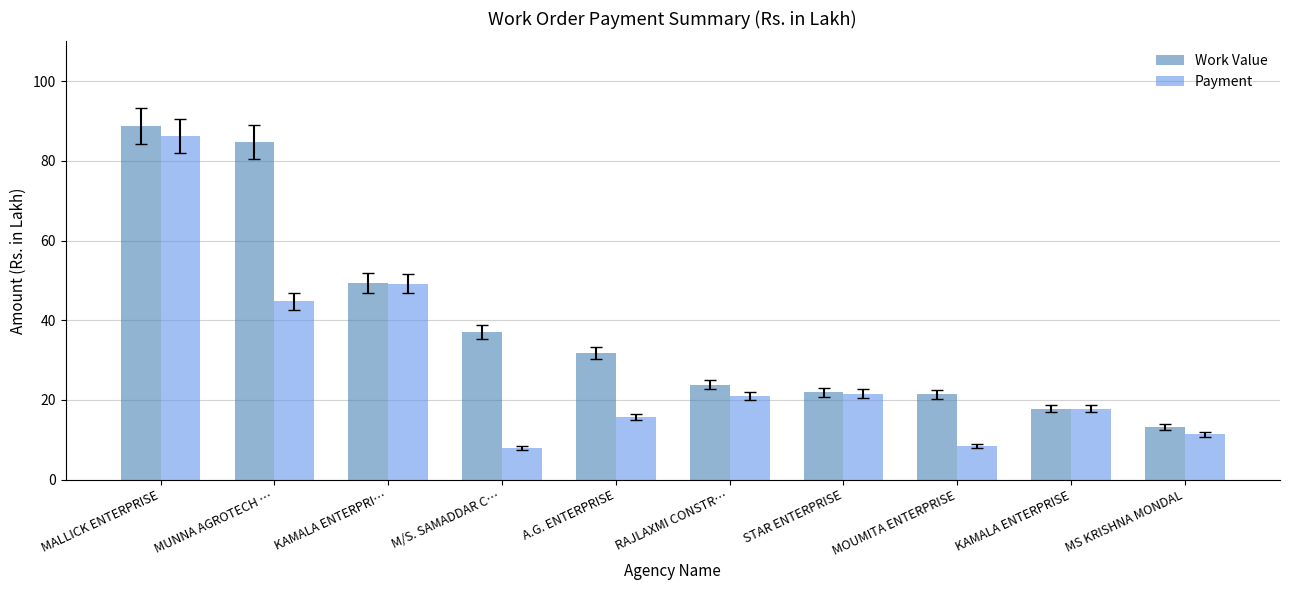

The value of Work Value at MS KRISHNA MONDAL is 8.1. True or false?

False